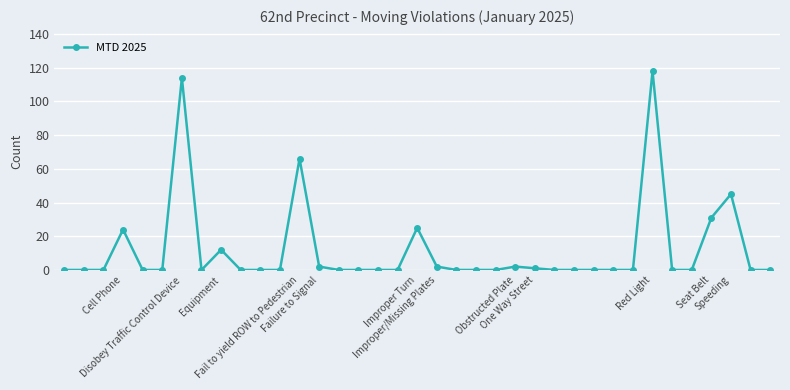

How many data points does each series have?

37